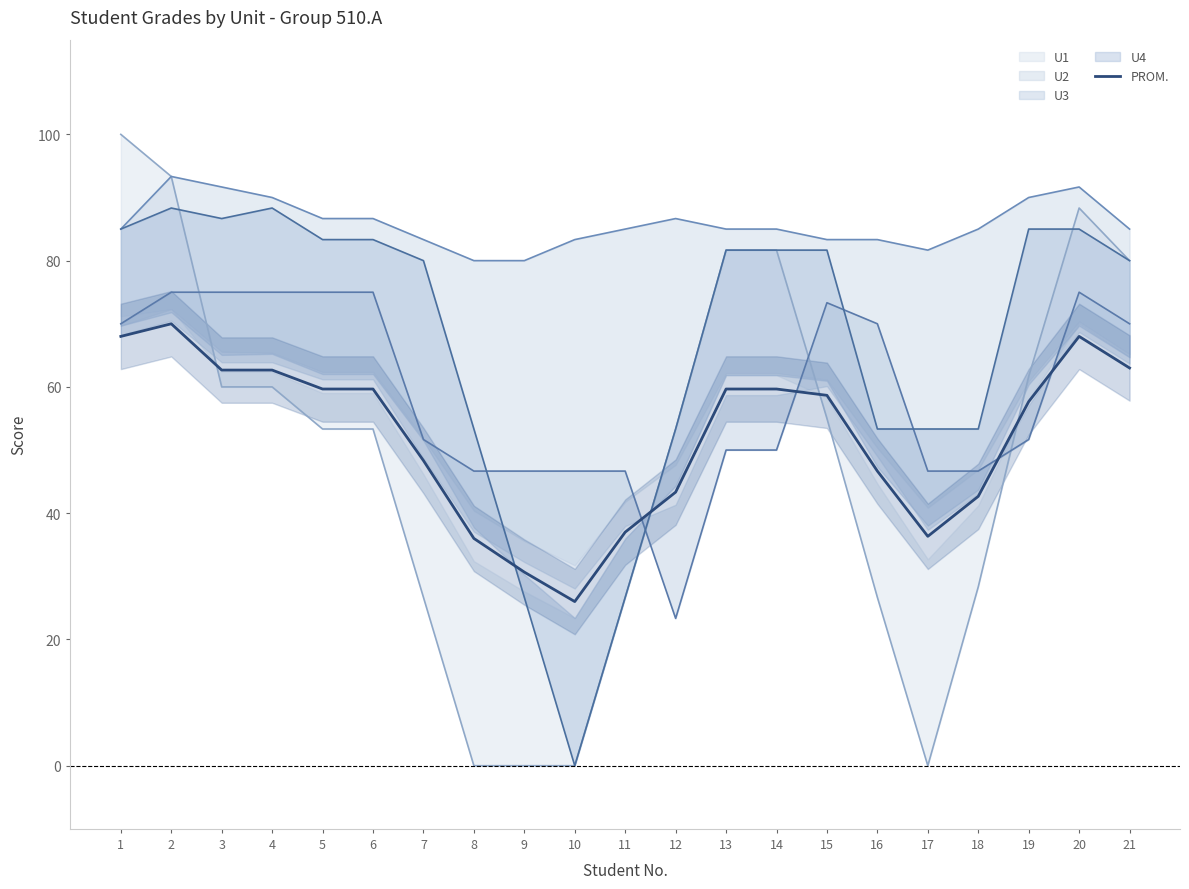

Which series has the largest range (max minus min)?

U1 line